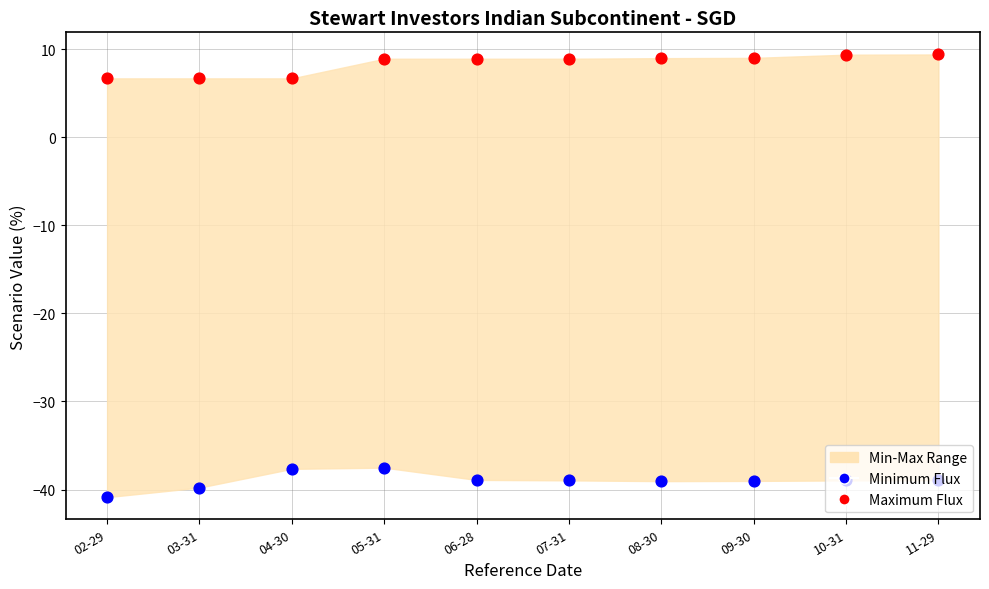

What is the total value across all series at 02-29?

-34.2